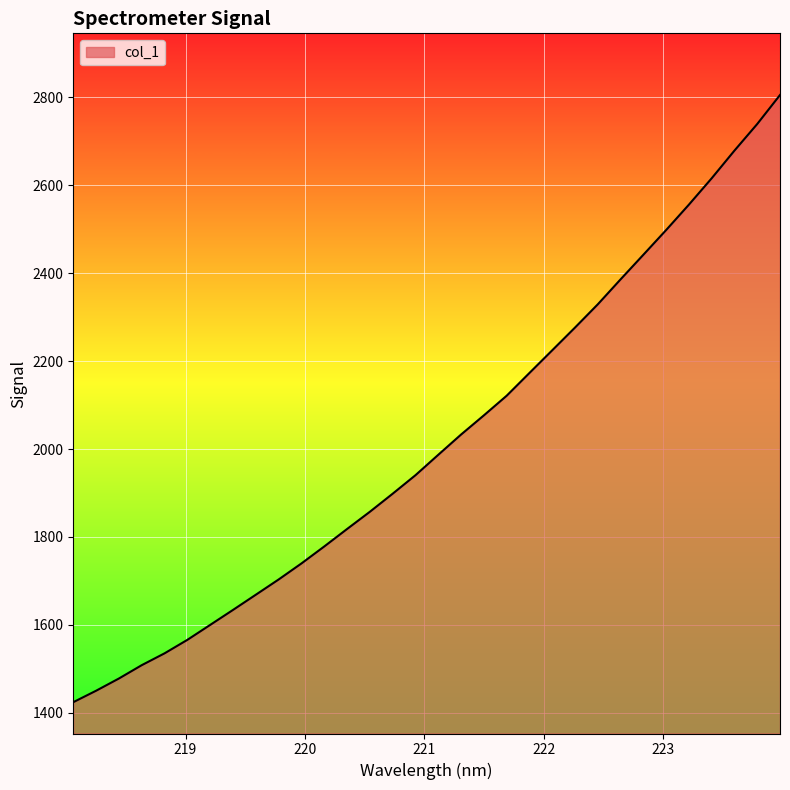

What is the maximum value shown in the chart?

2804.9